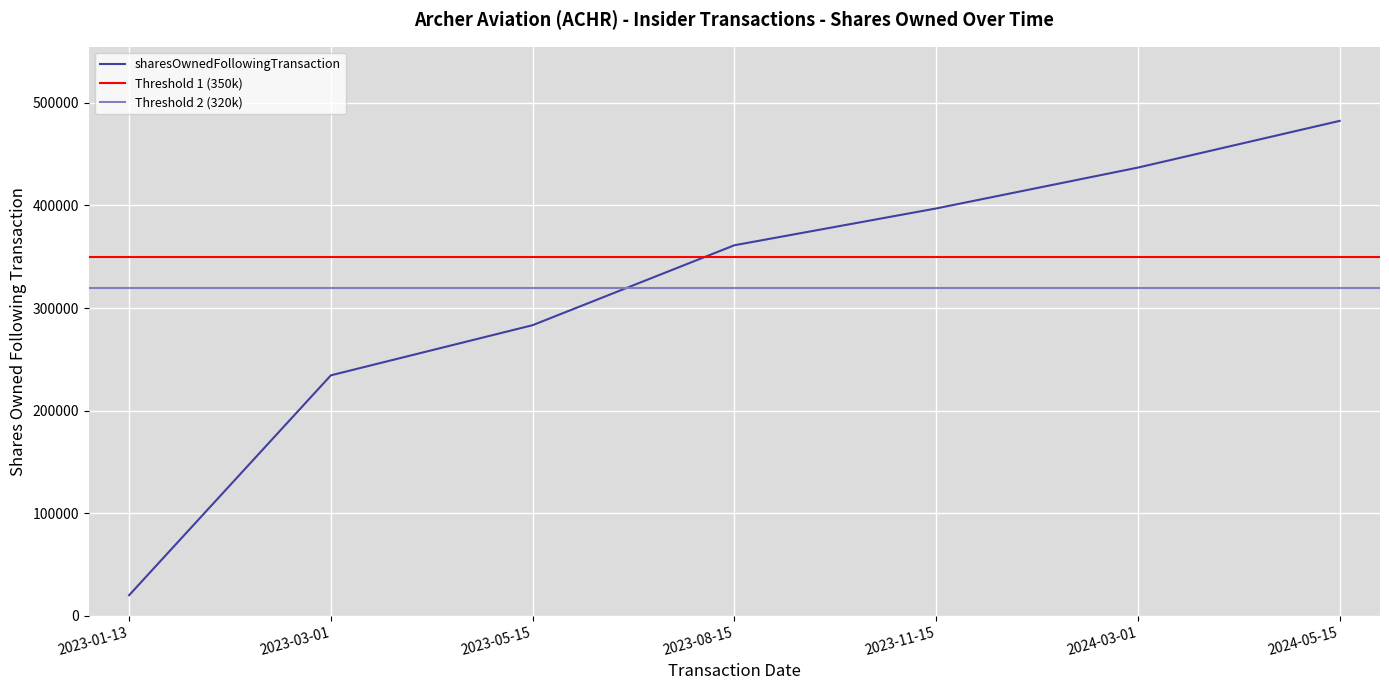

What is the lowest value of the sharesOwnedFollowingTransaction series?

20000